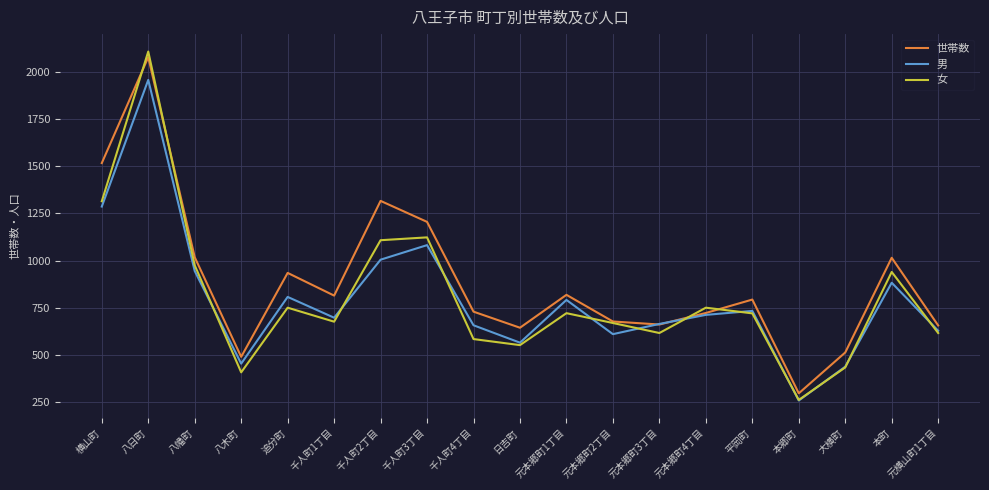

The 世帯数 series shows 1205 at 千人町3丁目. True or false?

True